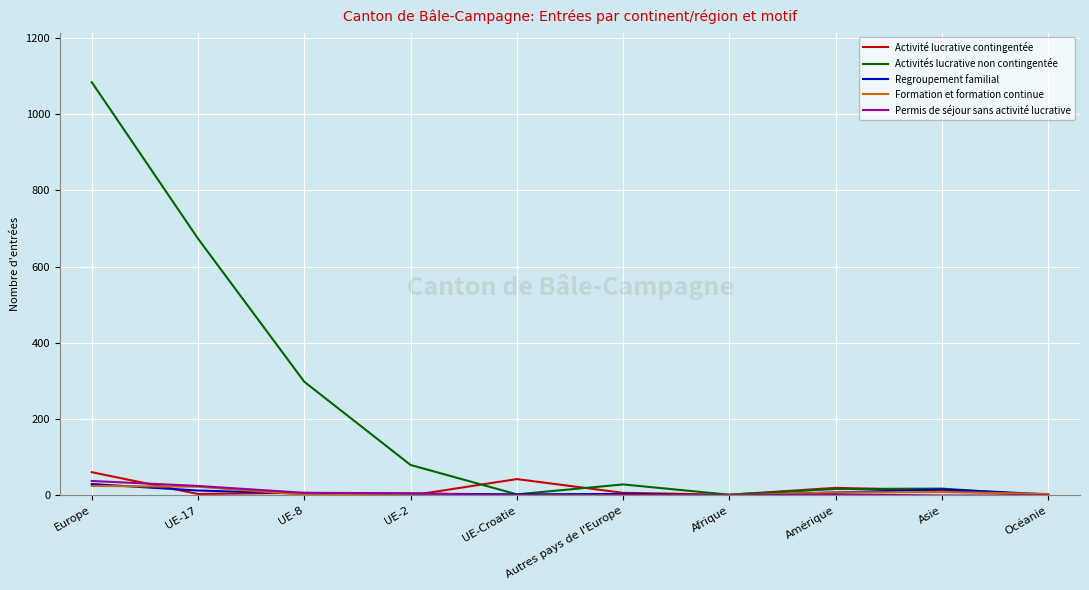

At how many categories does at least one series exceed 900?

1